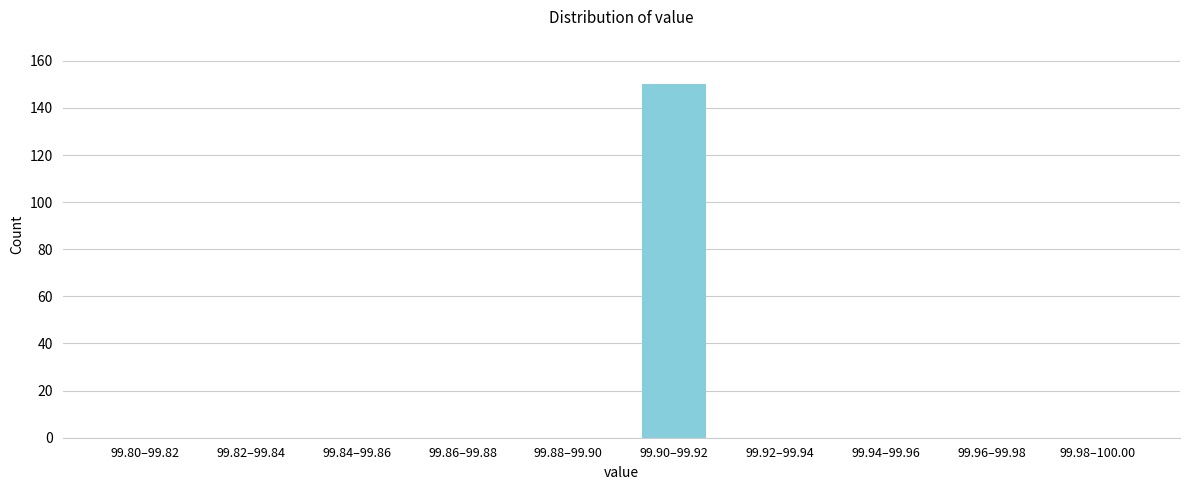

Reading left to right, what are all the values shown in this chart?

99.80–99.82=0	99.82–99.84=0	99.84–99.86=0	99.86–99.88=0	99.88–99.90=0	99.90–99.92=150	99.92–99.94=0	99.94–99.96=0	99.96–99.98=0	99.98–100.00=0